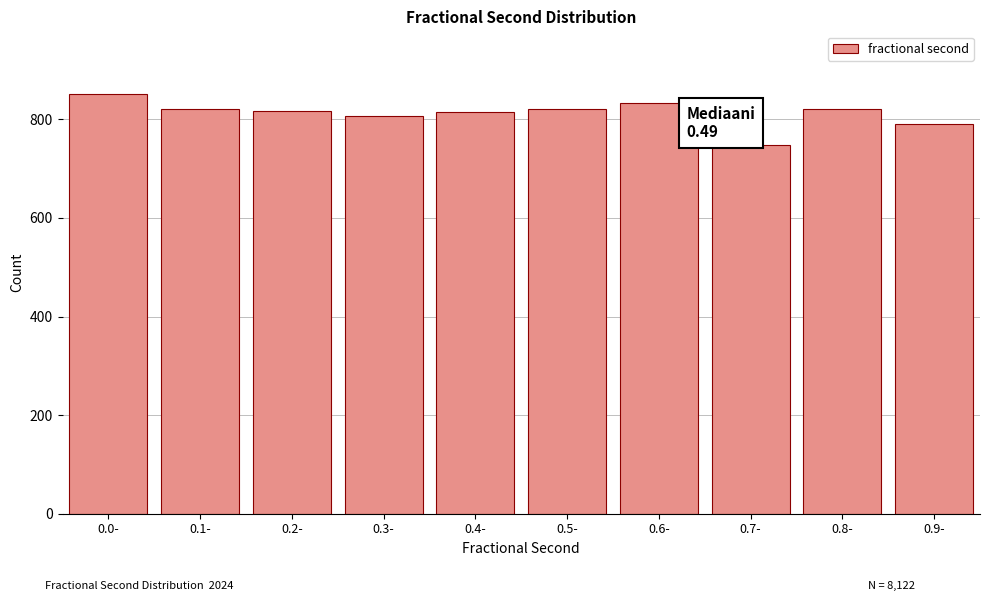

The value at 0.4- is 175. True or false?

False